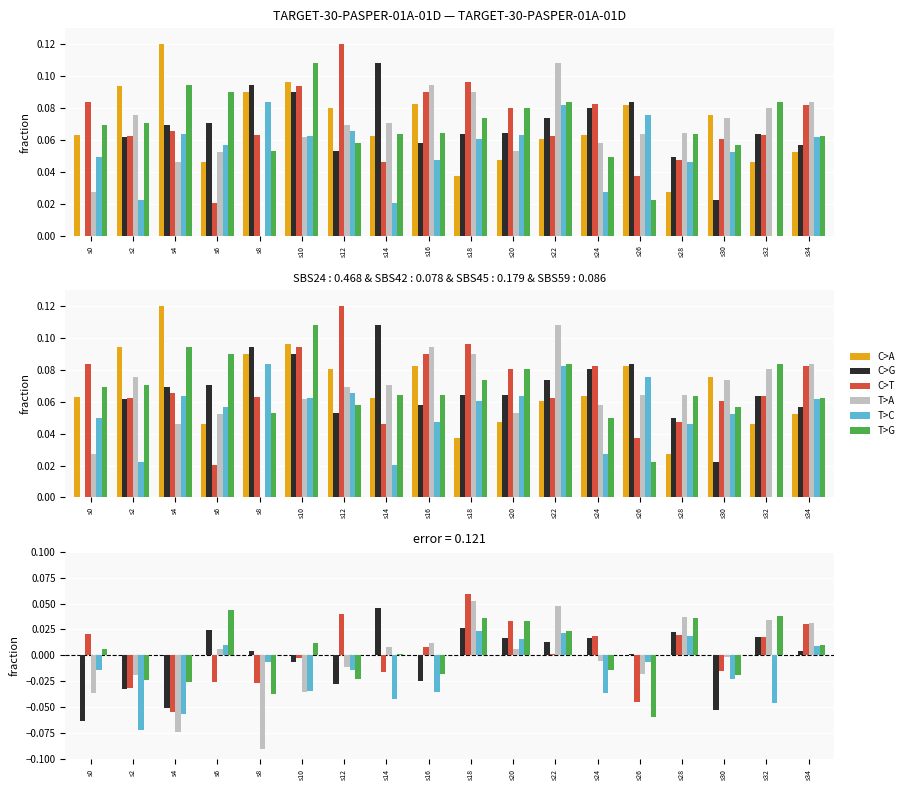

Reading left to right, transcribe all the data shown in this chart.

C>A: 0.0	0.0	0.0	0.0	0.0	0.0	0.0	0.0	0.0	0.0	0.0	0.0	0.0	0.0	0.0	0.0	0.0	0.0
C>G: -0.1	-0.0	-0.1	0.0	0.0	-0.0	-0.0	0.0	-0.0	0.0	0.0	0.0	0.0	0.0	0.0	-0.1	0.0	0.0
C>T: 0.0	-0.0	-0.1	-0.0	-0.0	-0.0	0.0	-0.0	0.0	0.1	0.0	0.0	0.0	-0.0	0.0	-0.0	0.0	0.0
T>A: -0.0	-0.0	-0.1	0.0	-0.1	-0.0	-0.0	0.0	0.0	0.1	0.0	0.0	-0.0	-0.0	0.0	-0.0	0.0	0.0
T>C: -0.0	-0.1	-0.1	0.0	-0.0	-0.0	-0.0	-0.0	-0.0	0.0	0.0	0.0	-0.0	-0.0	0.0	-0.0	-0.0	0.0
T>G: 0.0	-0.0	-0.0	0.0	-0.0	0.0	-0.0	0.0	-0.0	0.0	0.0	0.0	-0.0	-0.1	0.0	-0.0	0.0	0.0